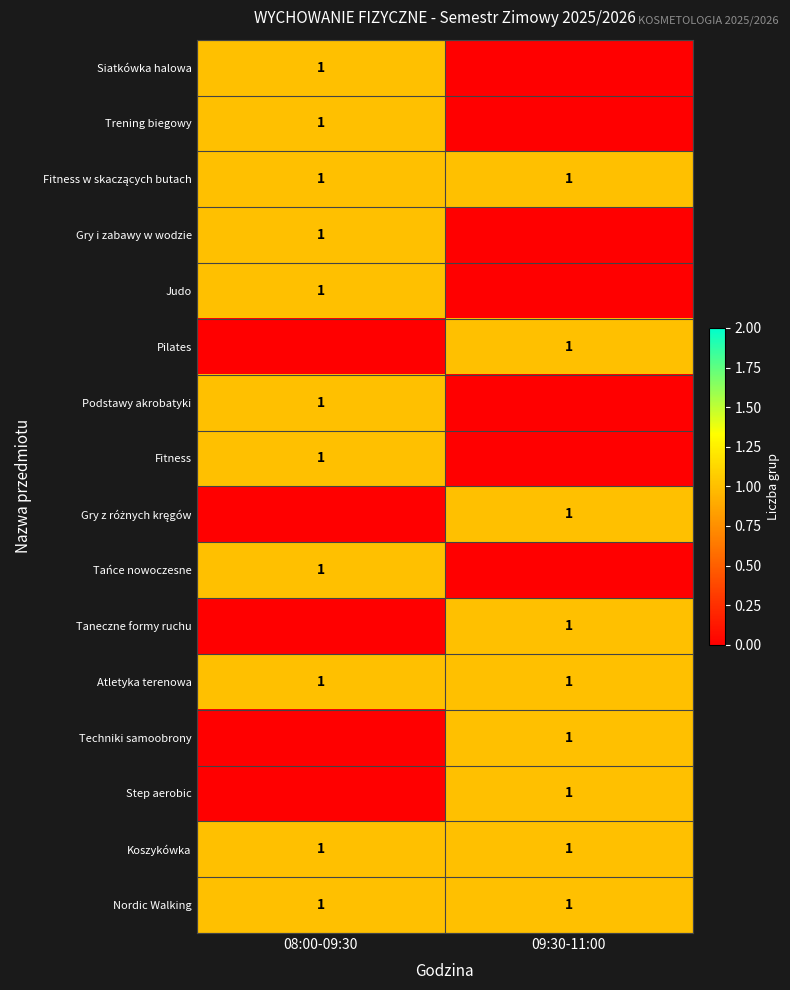

What is the average value of the Nordic Walking series?

1